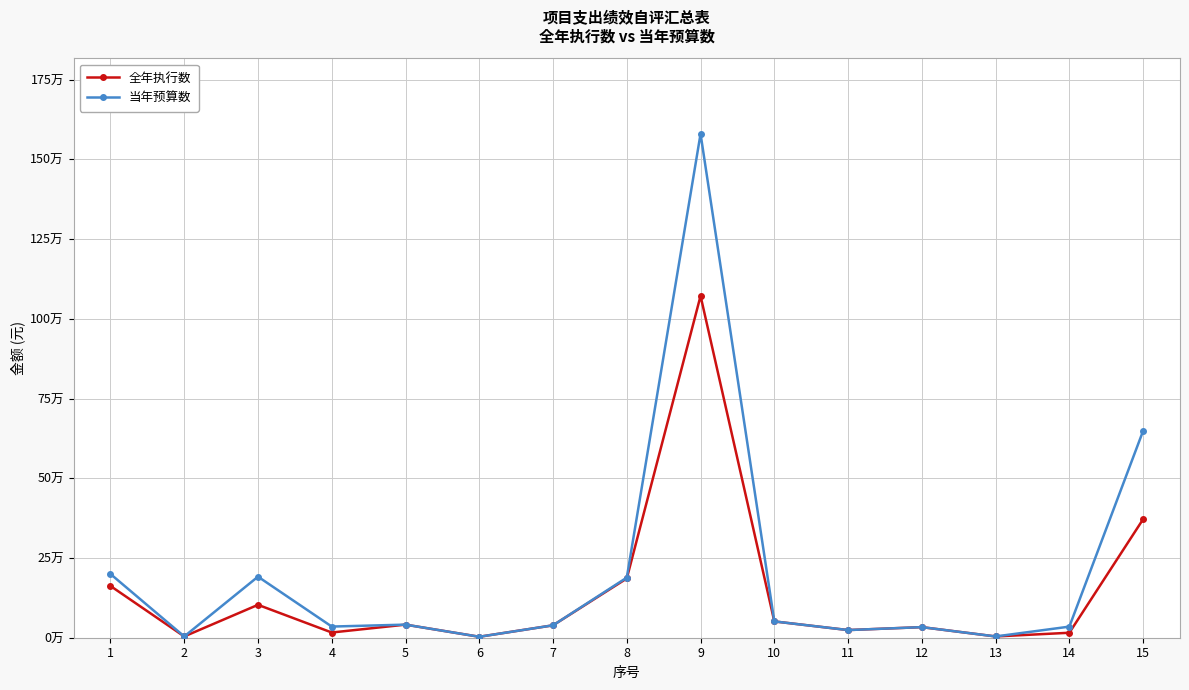

At which label does 当年预算数 first exceed 38900?

1